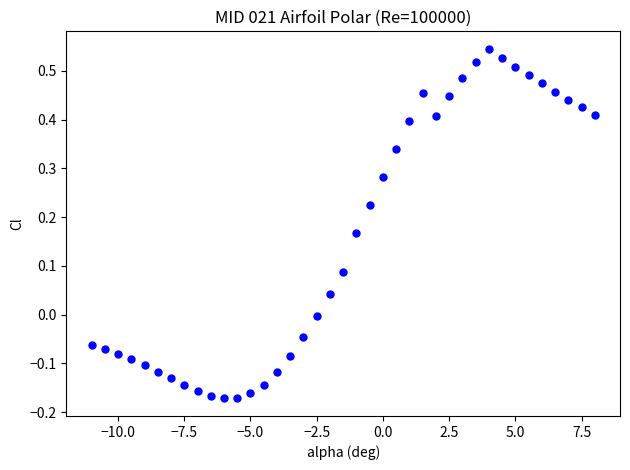

What is the range of Y values (max minus min)?

0.7